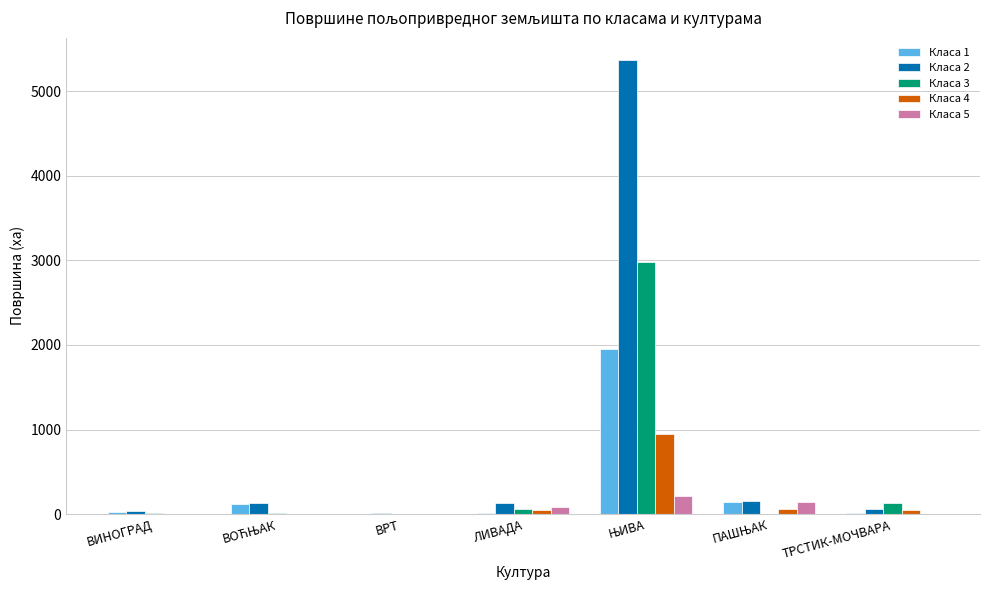

Is it true that Класа 4 equals 0.0 at ВРТ?

True